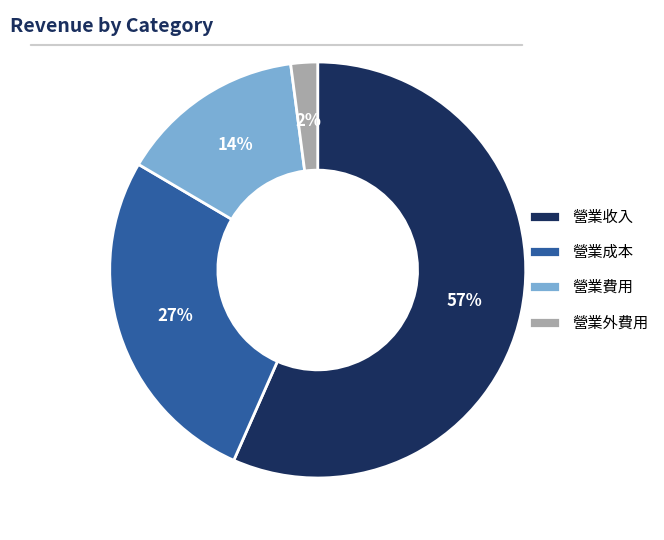

To the nearest percent, what portion does 營業費用 represent?

14%